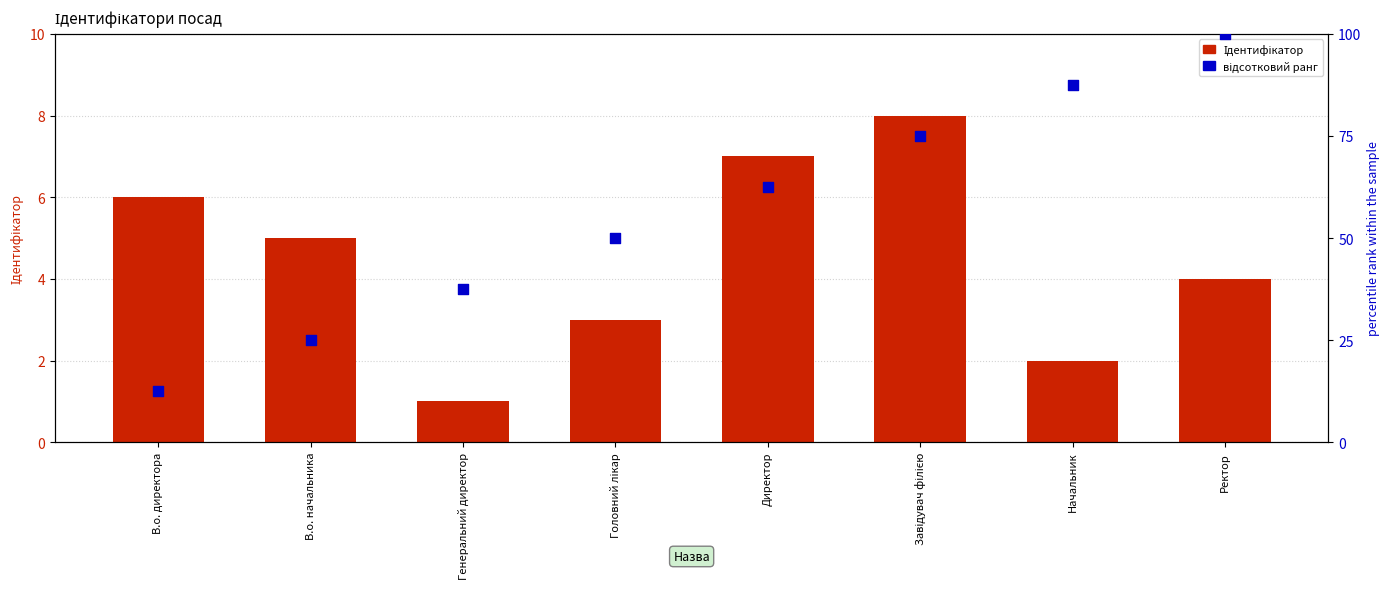

Which series has the largest total across all categories?

відсотковий ранг